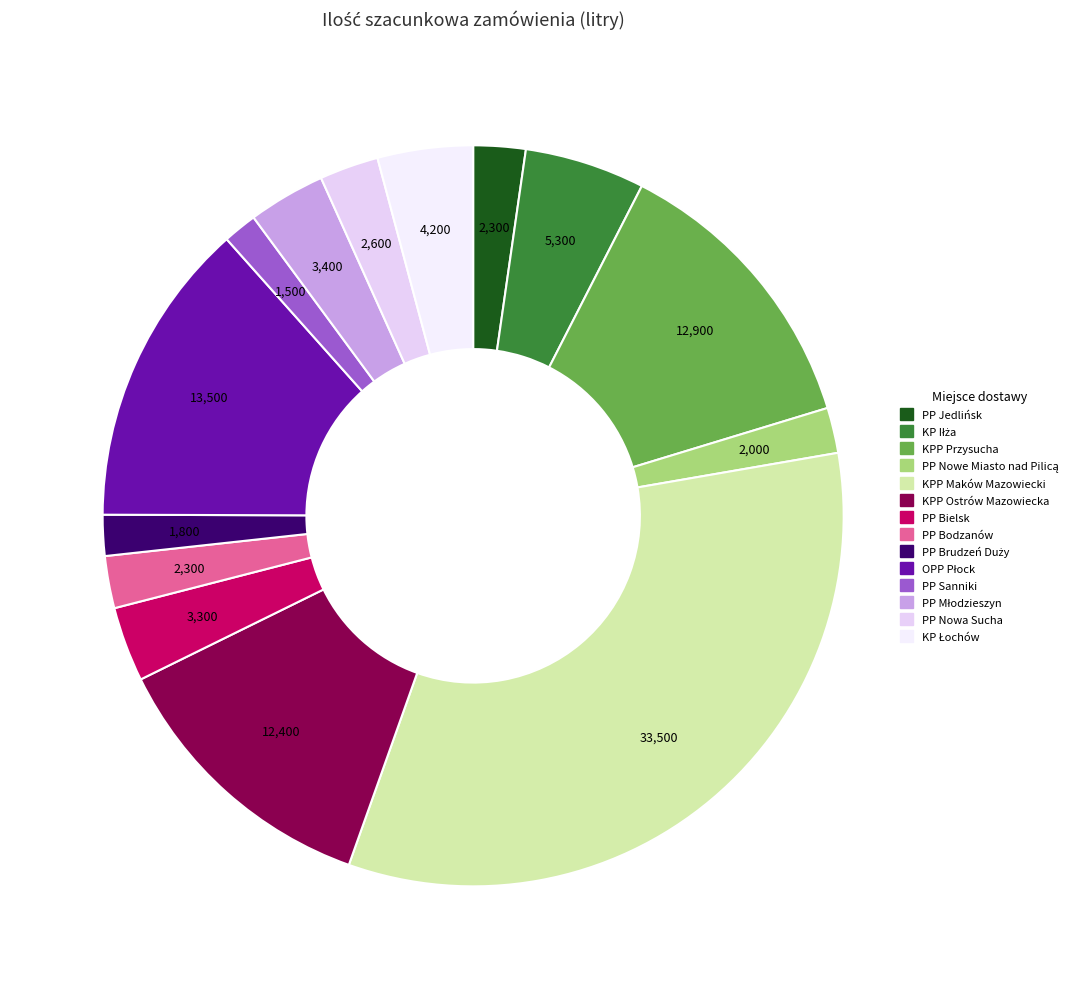

What is the change in value from KP Iłża to KP Łochów?

-1100